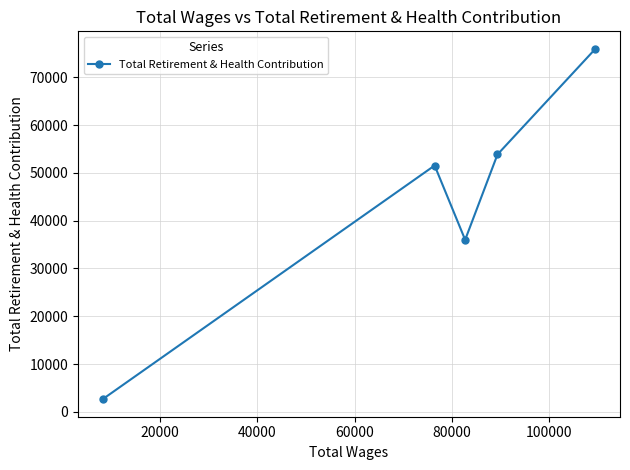

What is the smallest value displayed?

2641